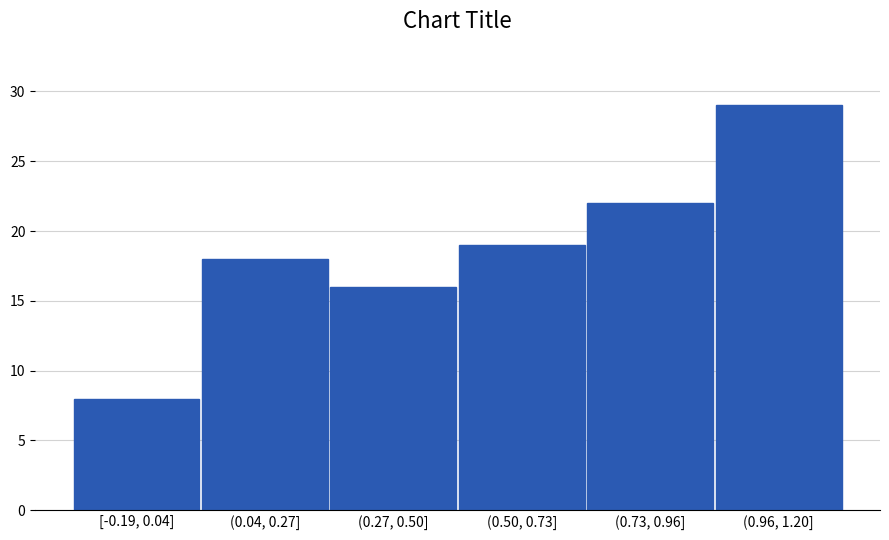

Reading left to right, extract all data points from this chart.

[-0.19, 0.04]=8	(0.04, 0.27]=18	(0.27, 0.50]=16	(0.50, 0.73]=19	(0.73, 0.96]=22	(0.96, 1.20]=29